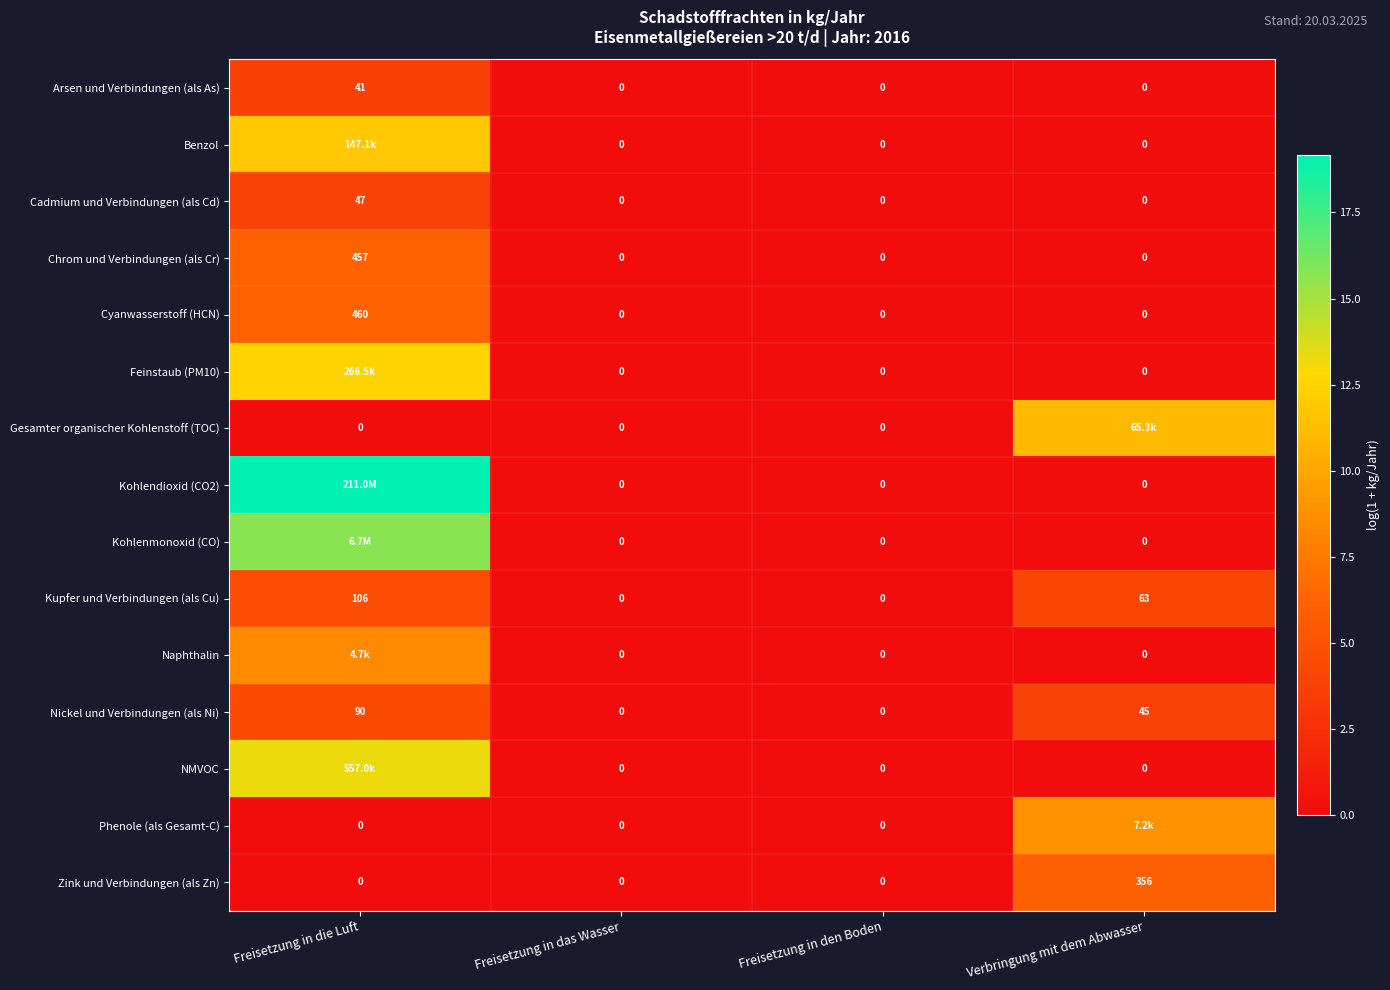

At which category is the sum across all series the highest?

Freisetzung in die Luft